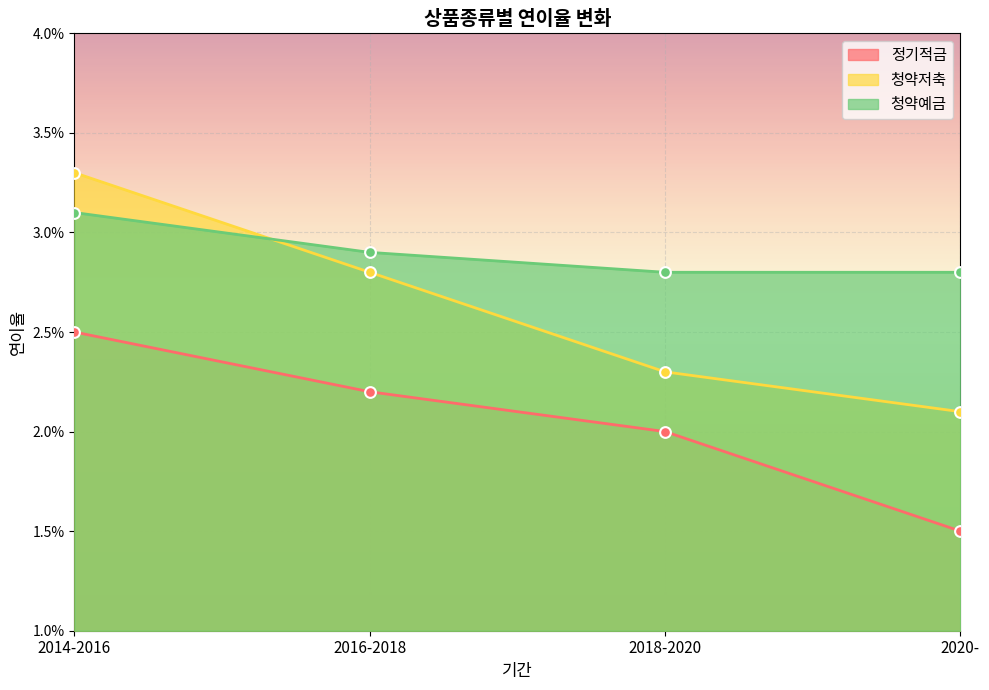

Which series has the largest total across all categories?

청약예금